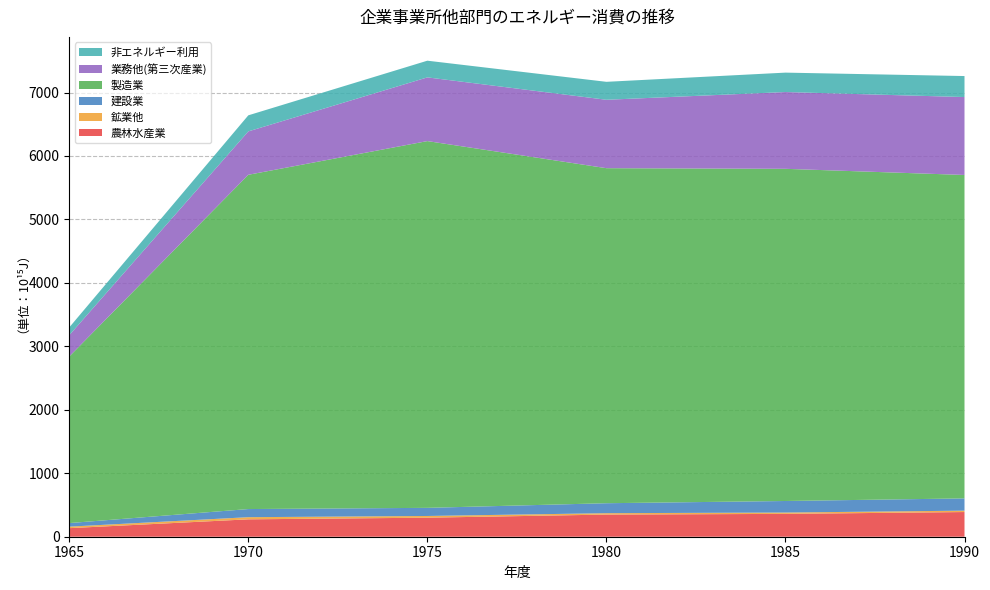

Reading right to left, what are all the values shown in this chart?

農林水産業: 1990=389	1985=360	1980=349	1975=300	1970=274	1965=135
鉱業他: 1990=22	1985=21	1980=22	1975=27	1970=34	1965=24
建設業: 1990=193	1985=182	1980=157	1975=128	1970=128	1965=56
製造業: 1990=5097	1985=5235	1980=5280	1975=5780	1970=5268	1965=2626
業務他(第三次産業): 1990=1228	1985=1210	1980=1078	1975=1004	1970=684	1965=335
非エネルギー利用: 1990=331	1985=306	1980=283	1975=263	1970=253	1965=123